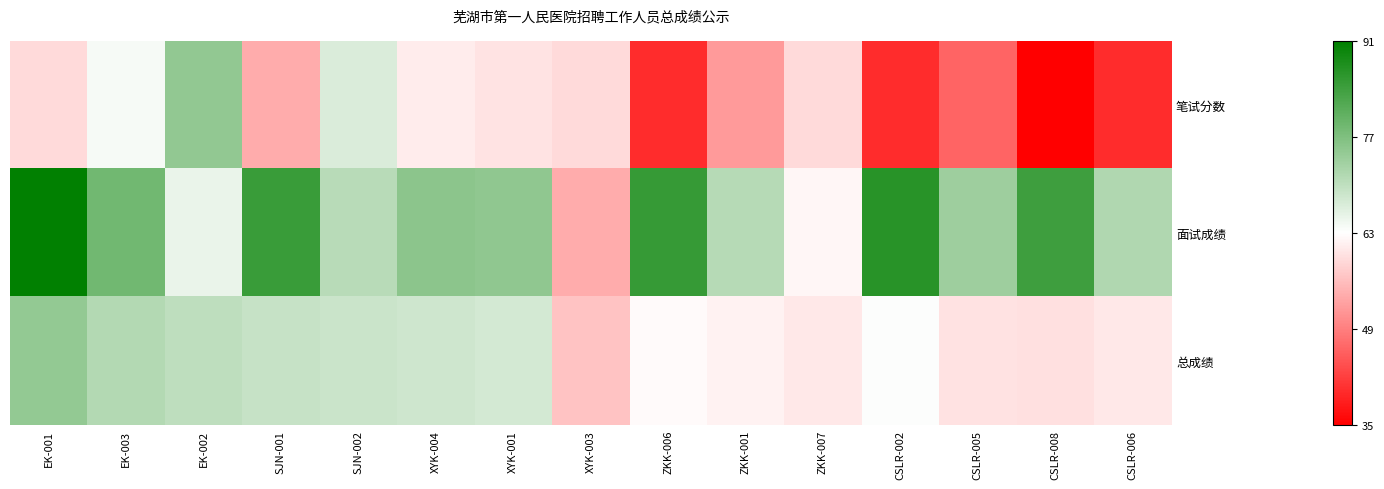

Which series has the largest range (max minus min)?

笔试分数